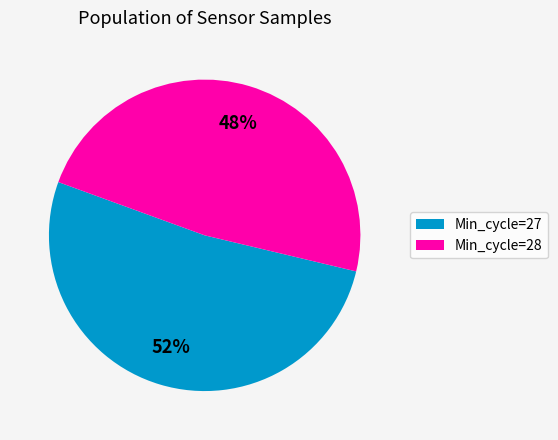

What is the largest slice in the pie chart?

Min_cycle=27